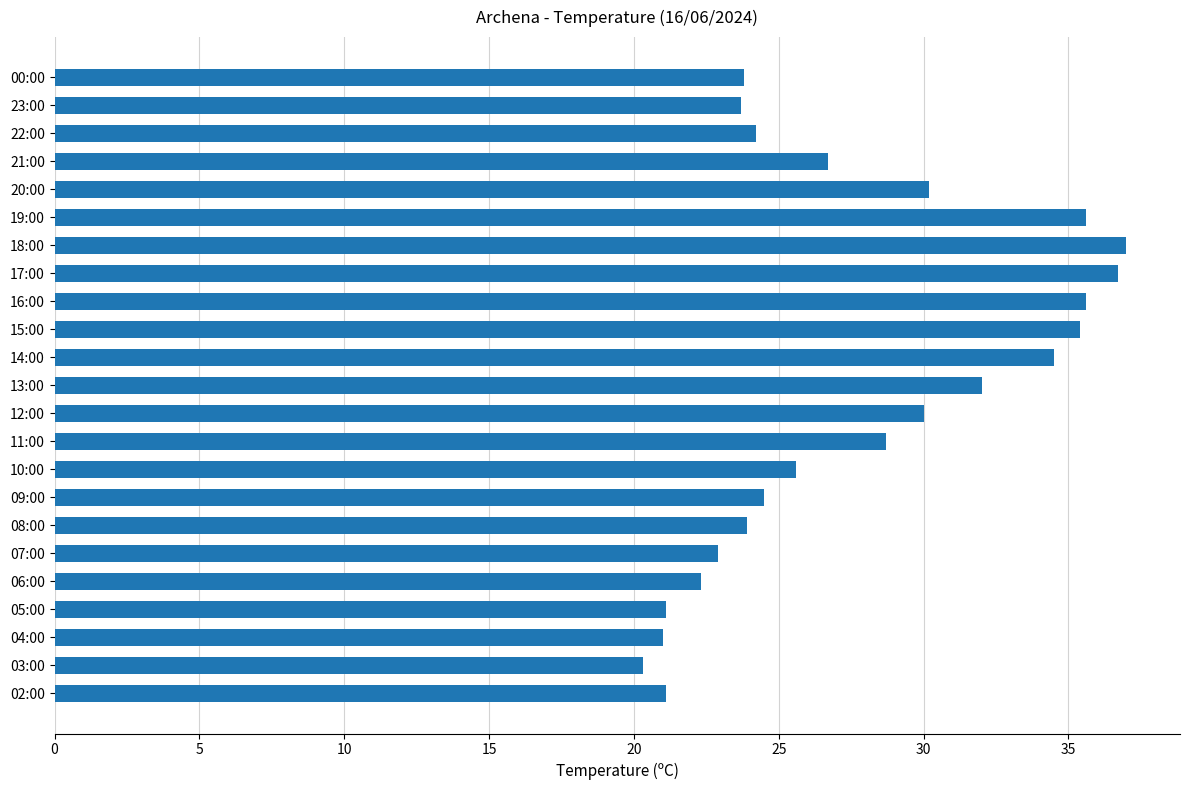

Is it true that the value at 21:00 is 26.7?

True